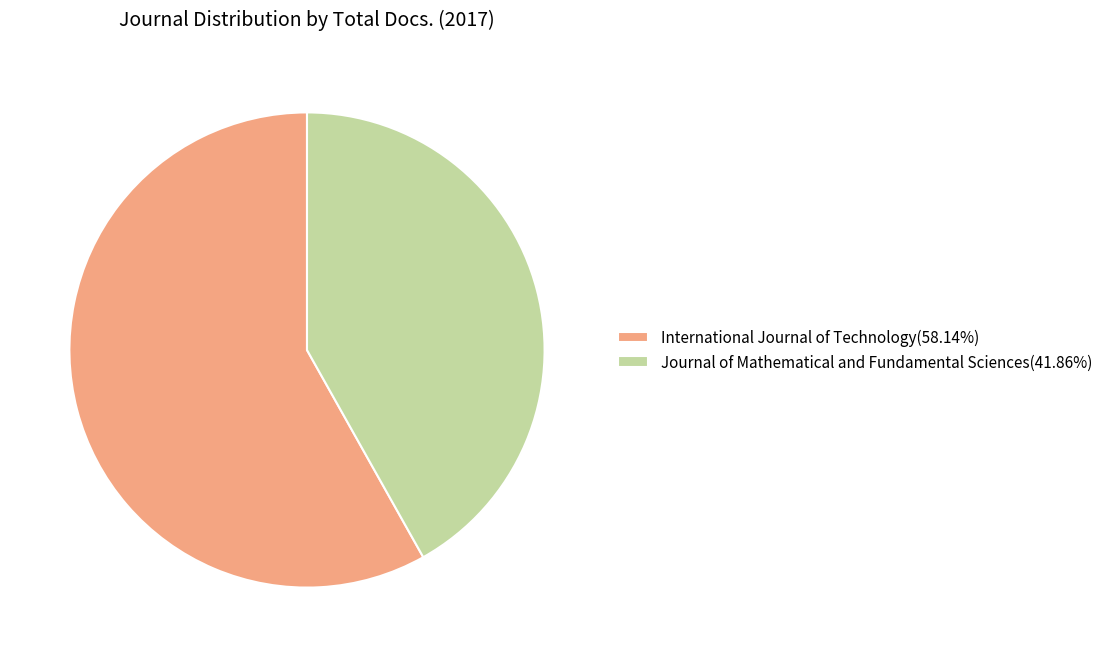

Combined, do Journal of Mathematical and Fundamental Sciences(41.86%) and International Journal of Technology(58.14%) account for over 50%?

Yes